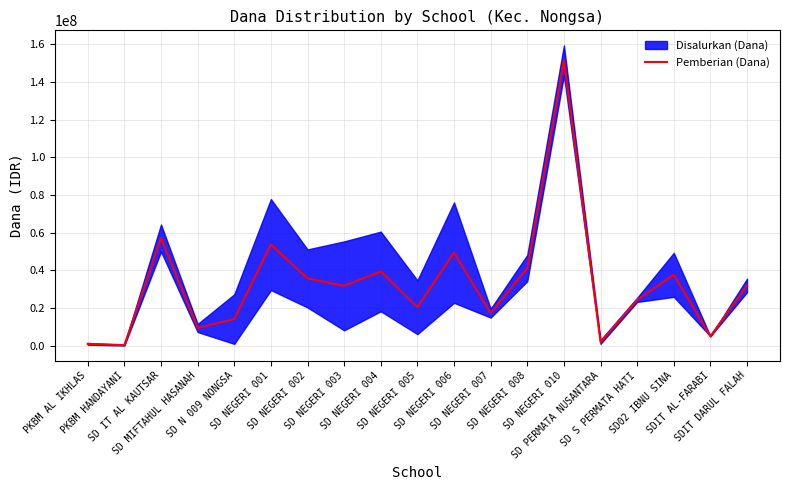

How many data points are above 31725000?

9